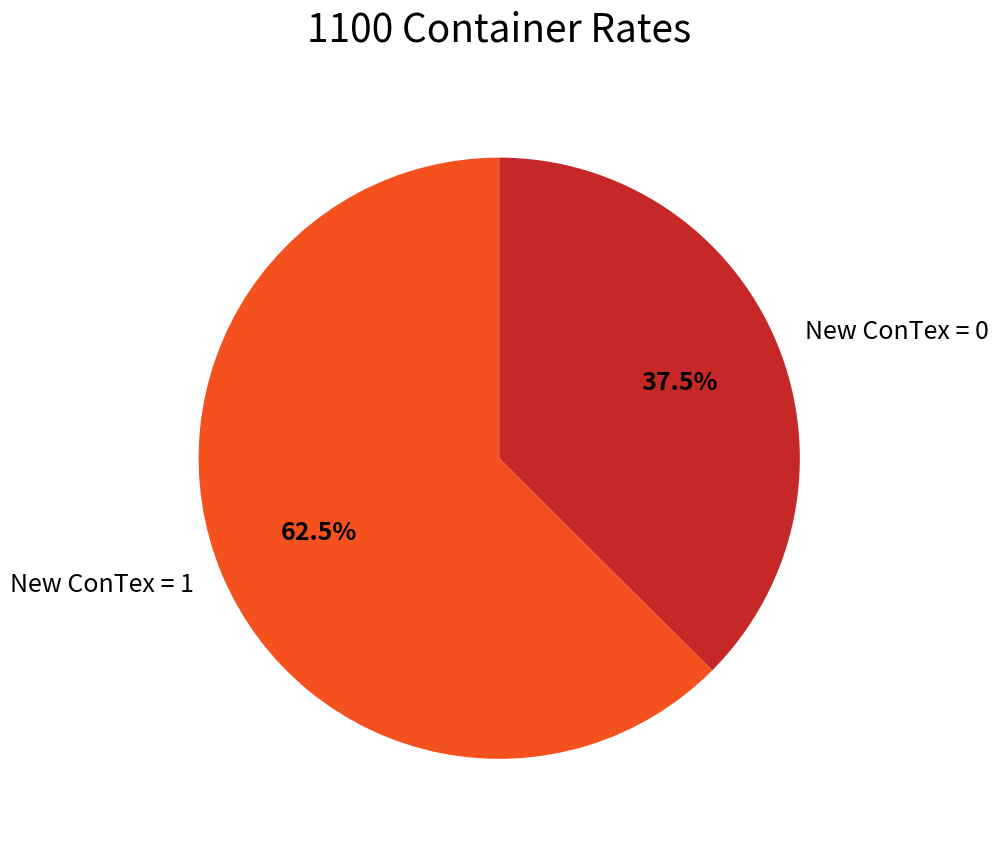

What is the ratio of the value at New ConTex = 1 to the value at New ConTex = 0?

1.7